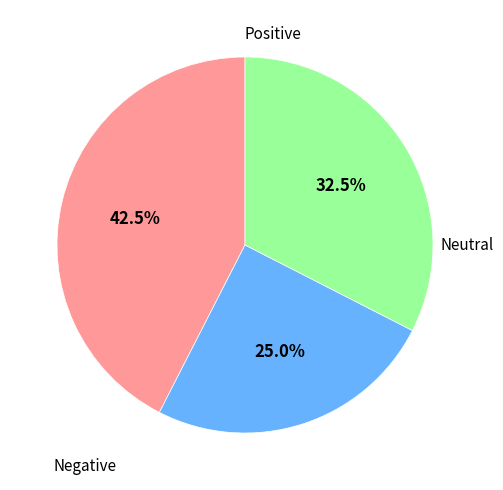

Is there a majority slice in this chart?

No